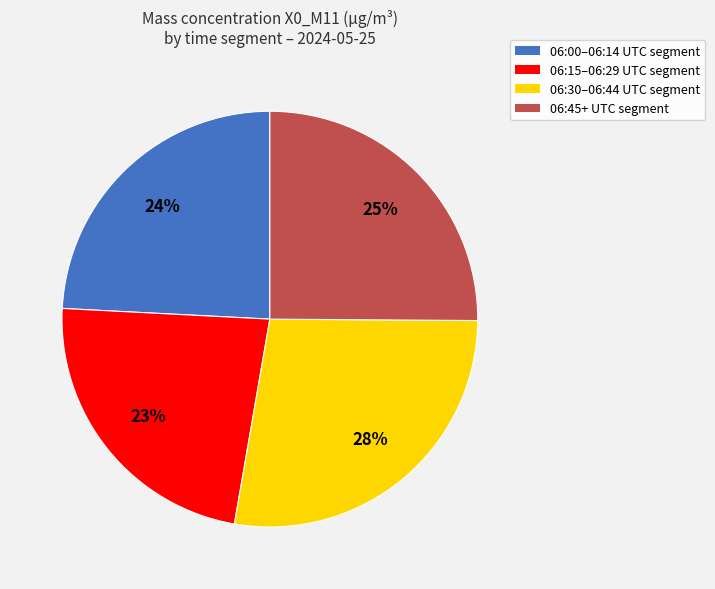

Count the number of slices in the pie.

4